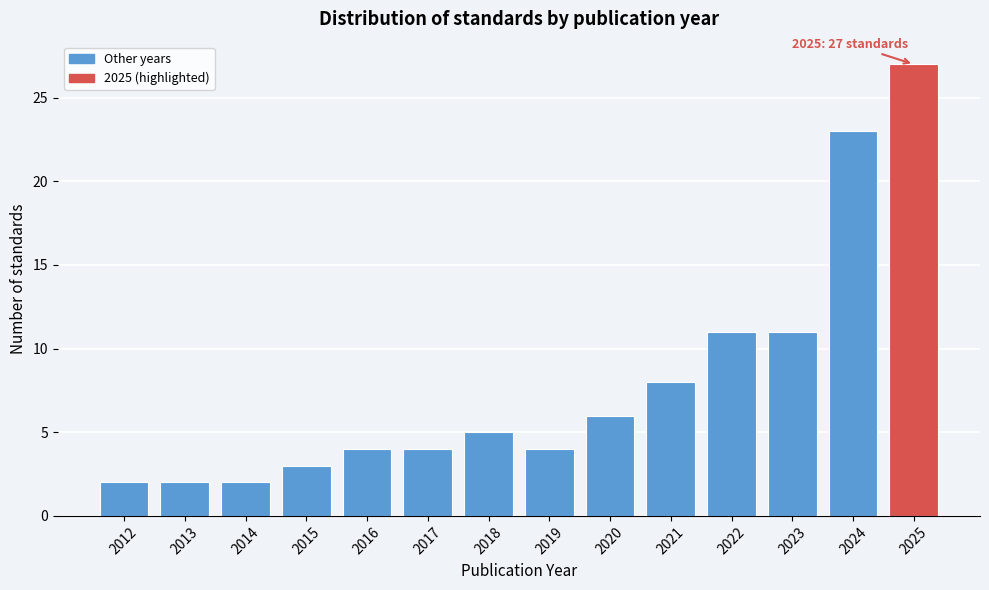

Reading left to right, transcribe all the data shown in this chart.

2012=2	2013=2	2014=2	2015=3	2016=4	2017=4	2018=5	2019=4	2020=6	2021=8	2022=11	2023=11	2024=23	2025=27